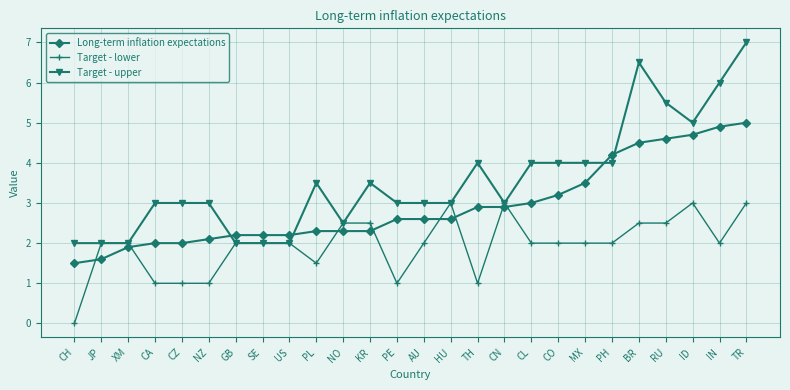

At which label does Target - upper reach its peak?

TR